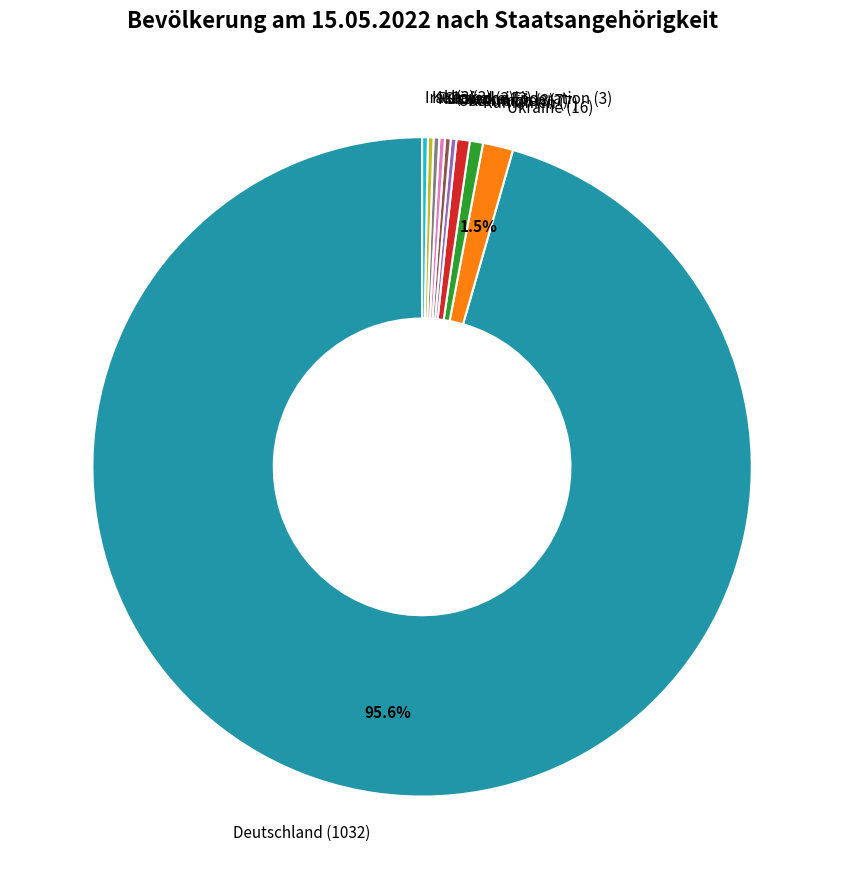

To the nearest percent, what is the difference between the Polen and Deutschland slice percentages?

95%